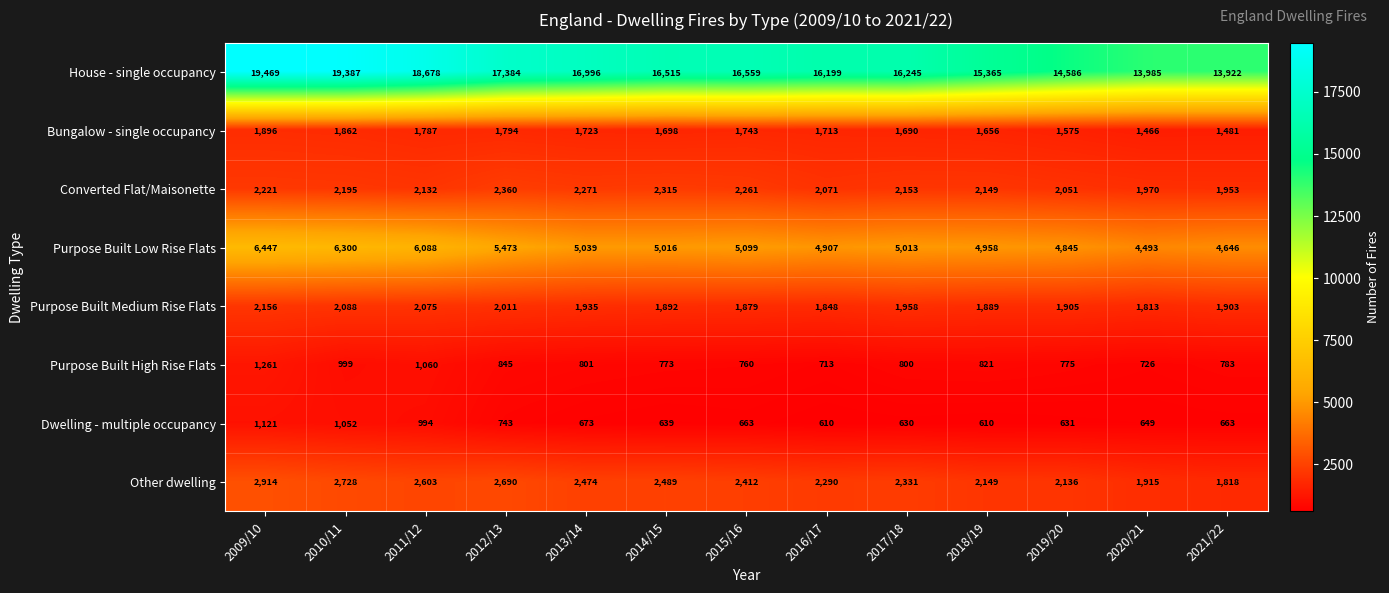

What is the greatest value displayed?

19469